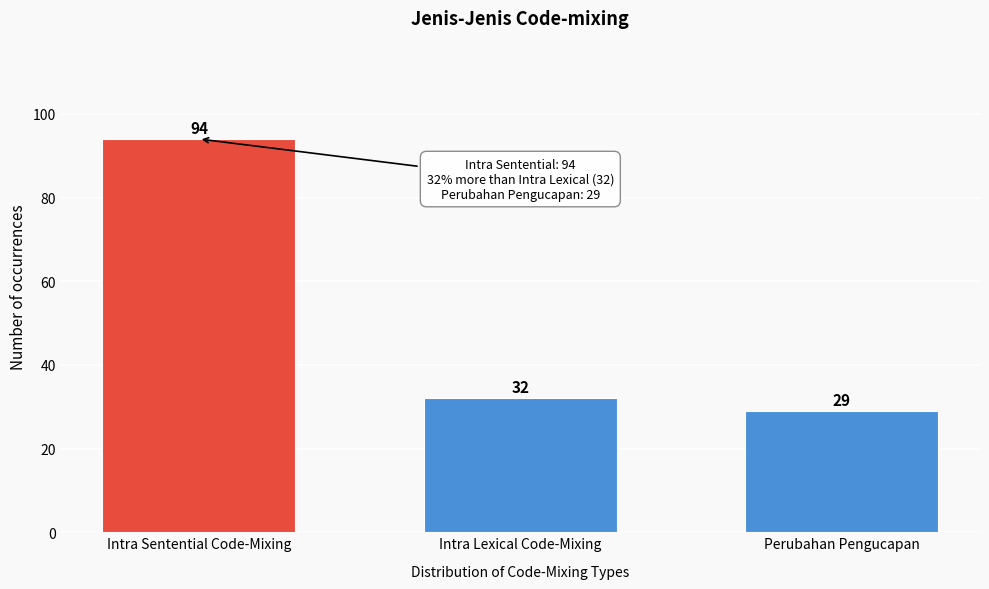

Reading right to left, extract all data points from this chart.

29	32	94